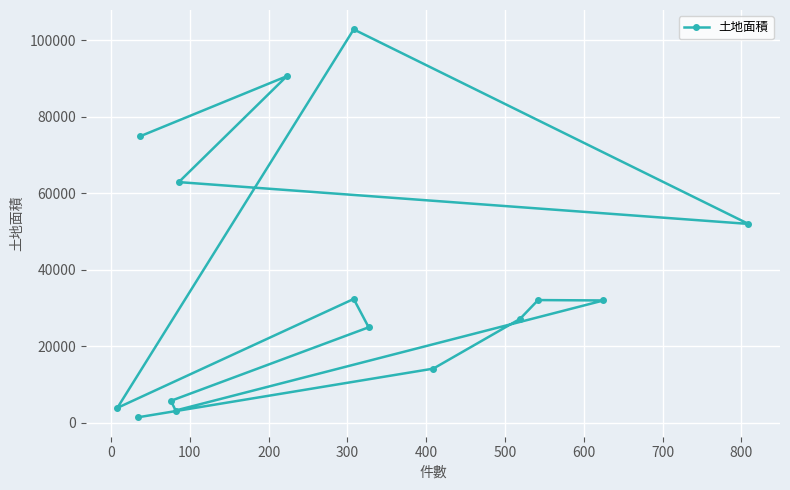

What is the sum of all values?

560723.5